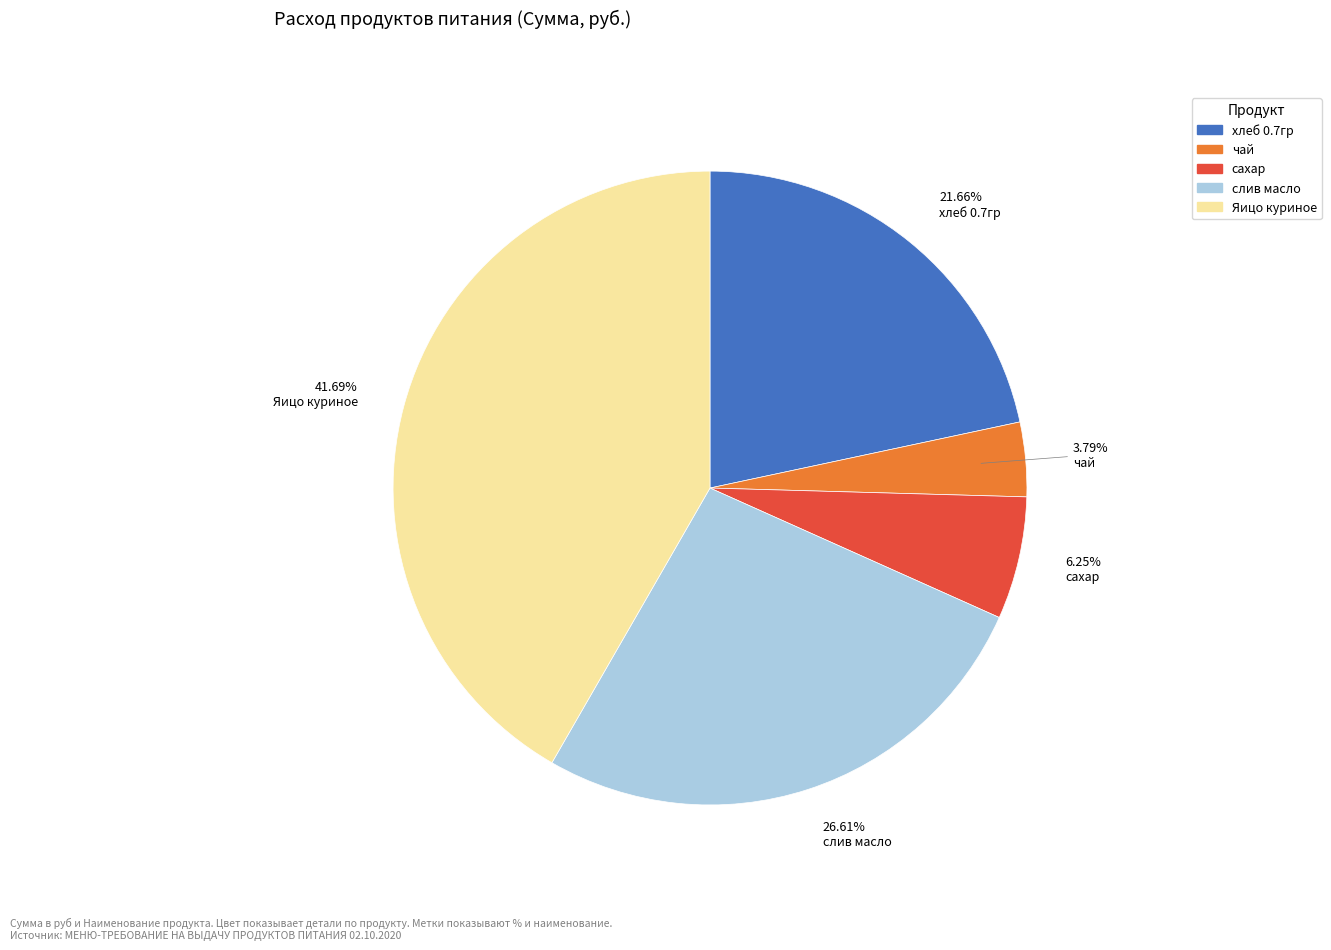

What is the largest slice in the pie chart?

Яицо куриное